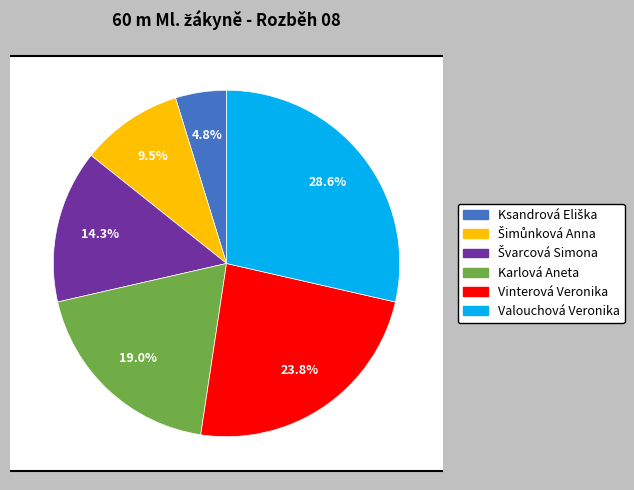

The Švarcová Simona slice represents 28% of the pie. True or false?

False